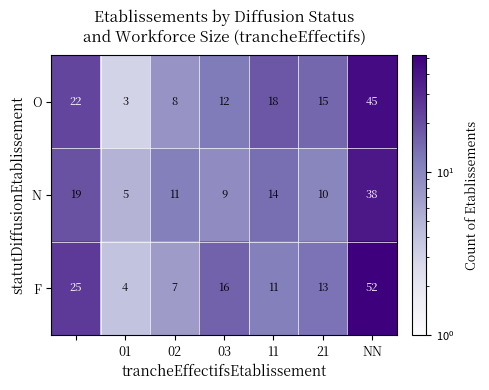

What is the sum of all F values?

128